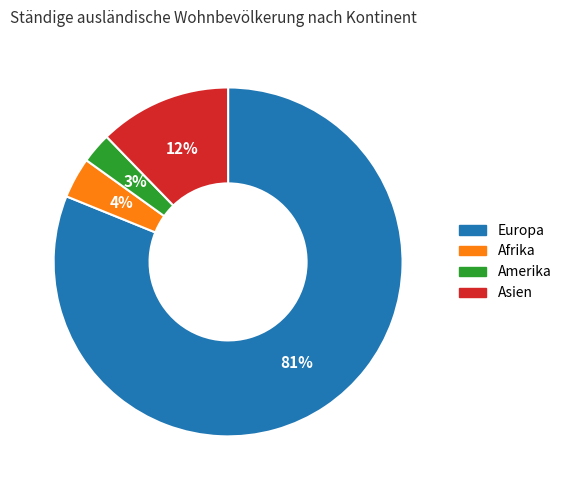

The Amerika slice represents 3% of the pie. True or false?

True